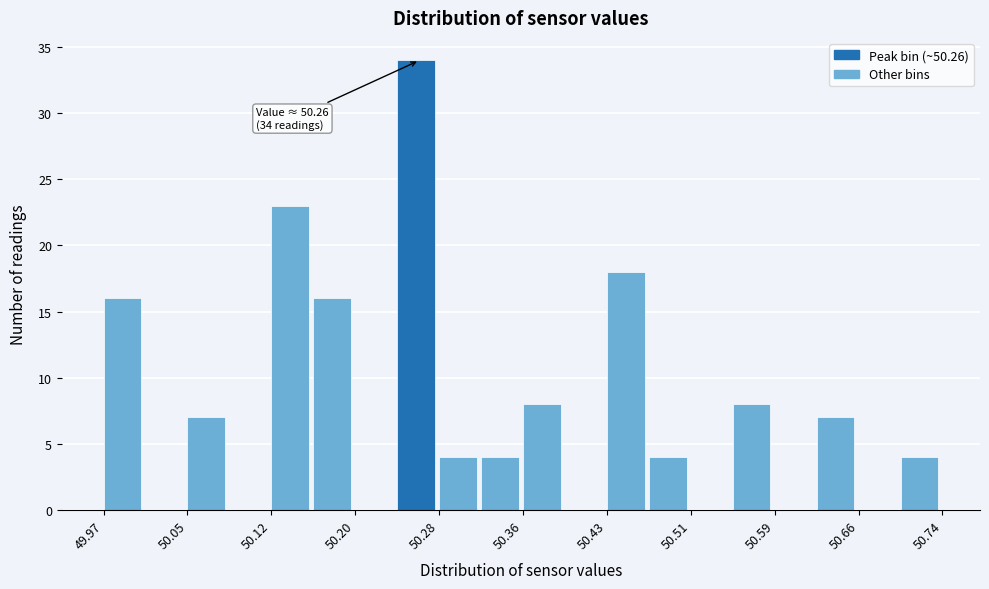

Around what value on the x-axis is the tallest bar? Give the approximate position of its centre, as read against the axis.

50.26